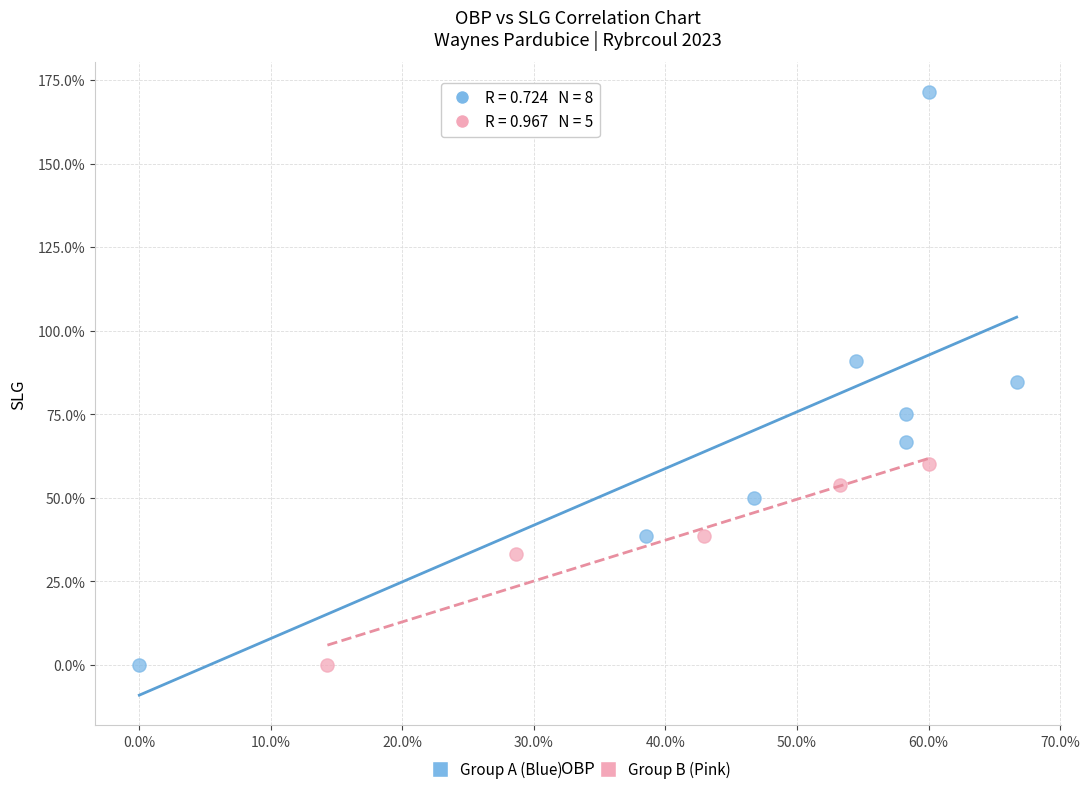

Which series reaches the maximum Y coordinate?

Group A (Blue)